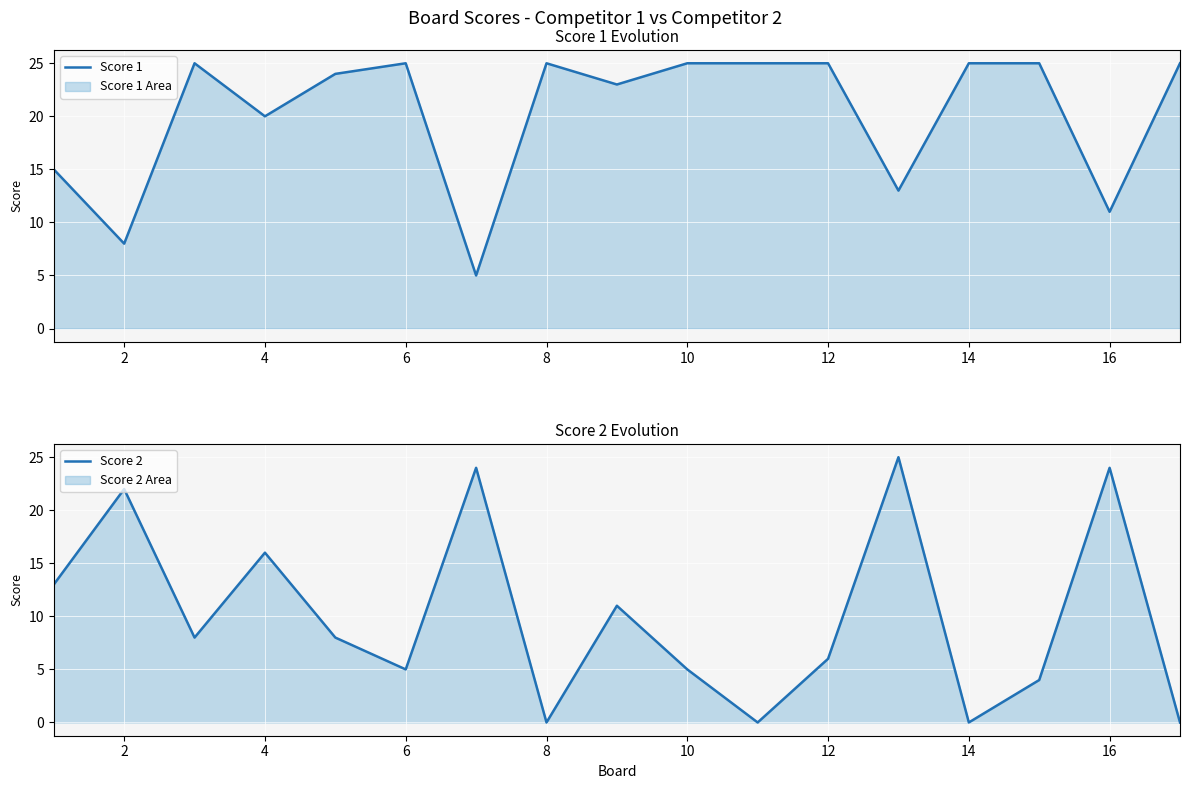

Is it true that Score 1 equals 25 at 10?

True